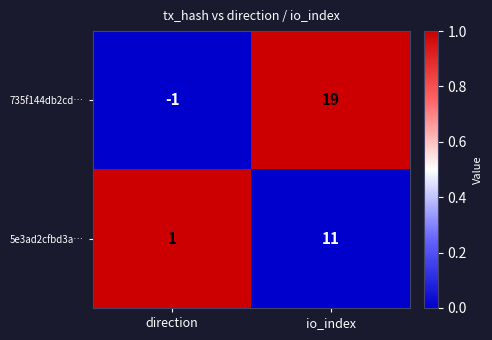

Reading right to left, extract all data points from this chart.

735f144db2cd…: io_index=19	direction=-1
5e3ad2cfbd3a…: io_index=11	direction=1